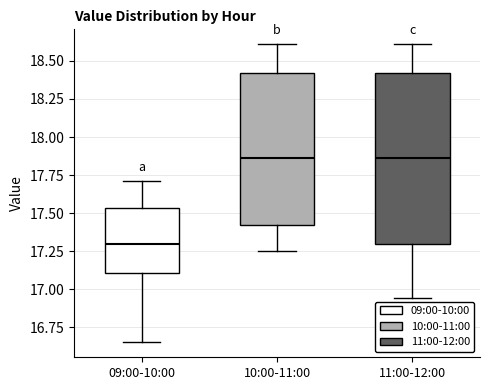

Where does the upper whisker of the box for 10:00-11:00 end on the y-axis? The values are not printed on the chart, so give them approximately, as read against the axis.

18.60